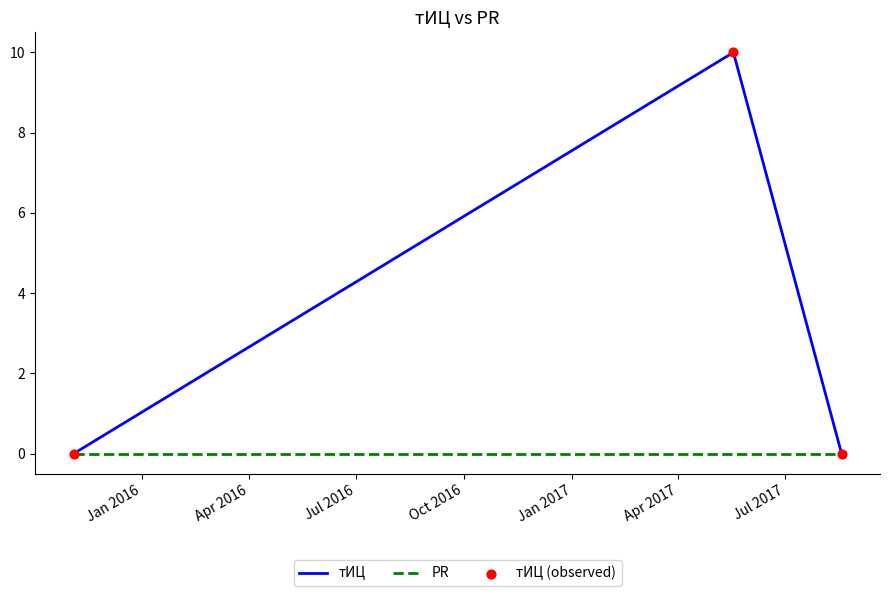

At how many categories does at least one series exceed 8?

1